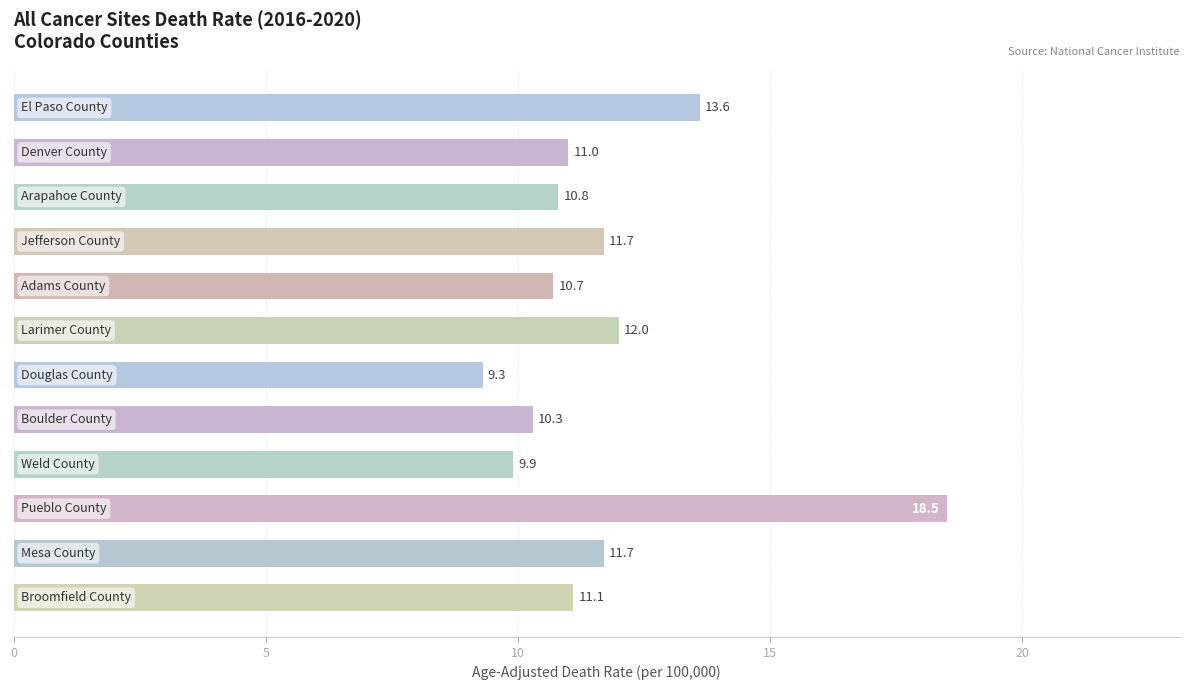

What is the difference between the maximum and second lowest values?

8.6